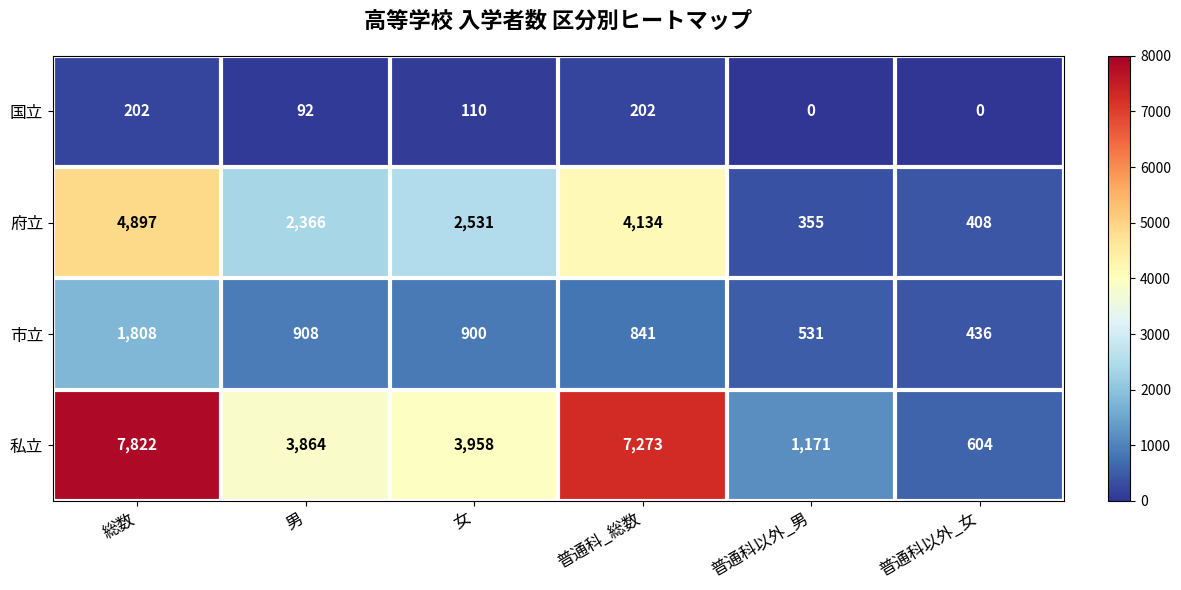

Where is 府立 nearest to the value 2626?

女